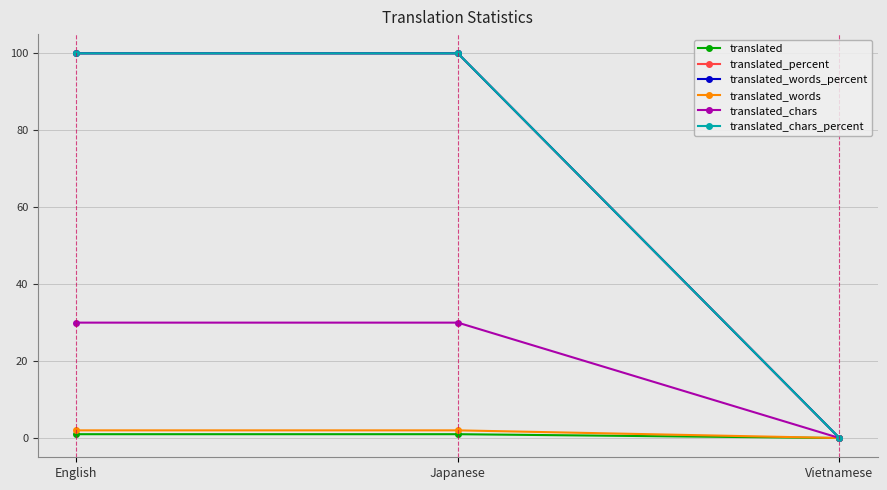

How many translated values are between 0 and 1?

3